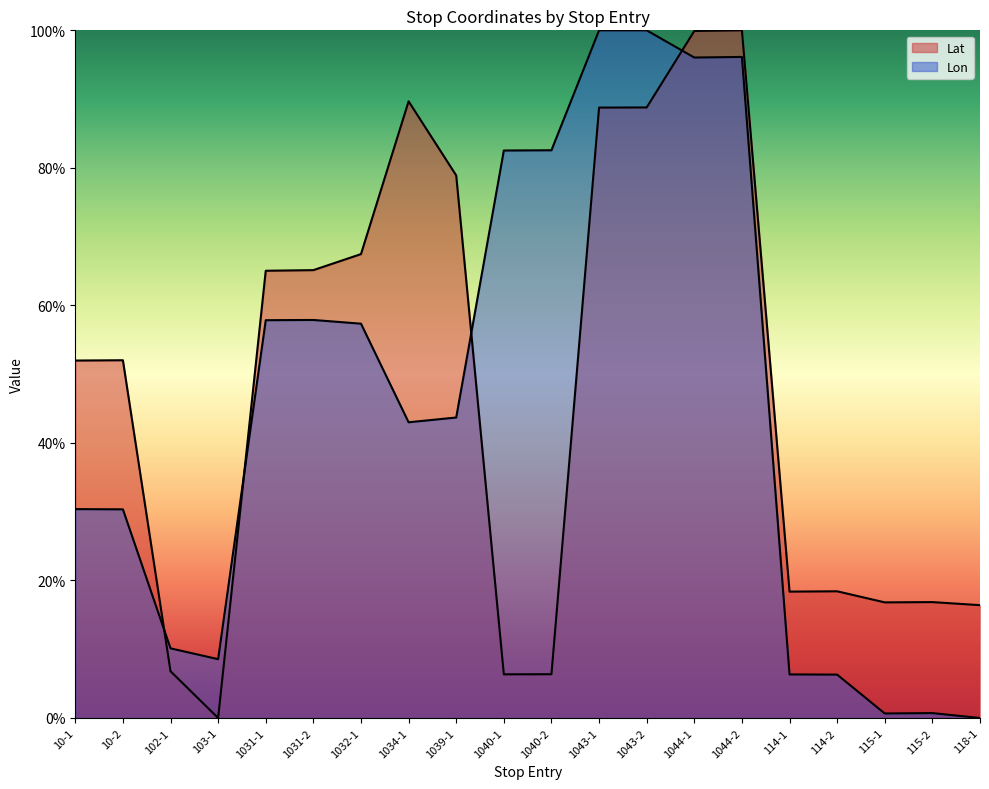

What are all the series names shown in the legend?

Lat, Lon